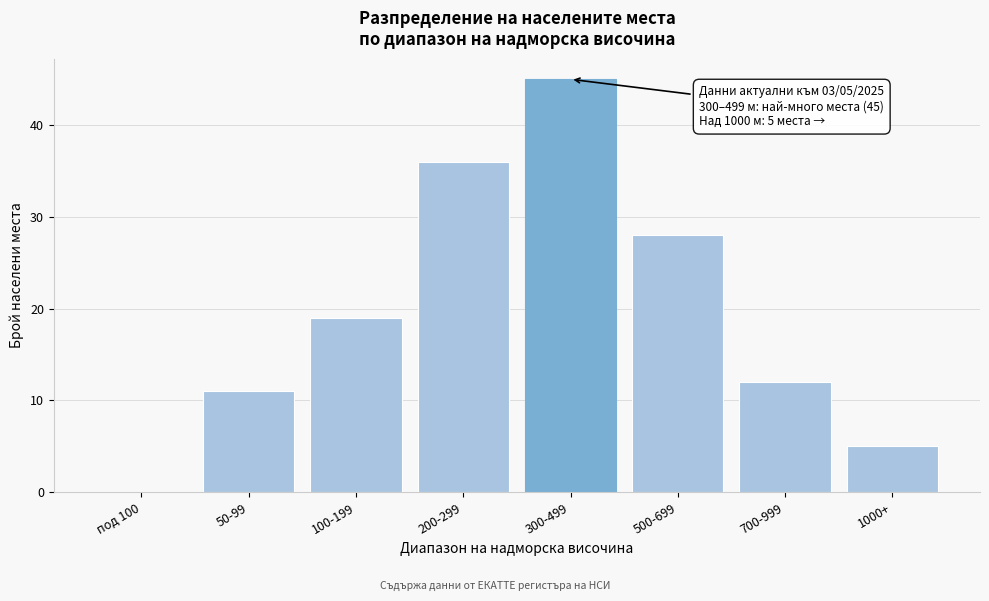

Reading right to left, what are all the values shown in this chart?

1000+=5	700-999=12	500-699=28	300-499=45	200-299=36	100-199=19	50-99=11	под 100=0